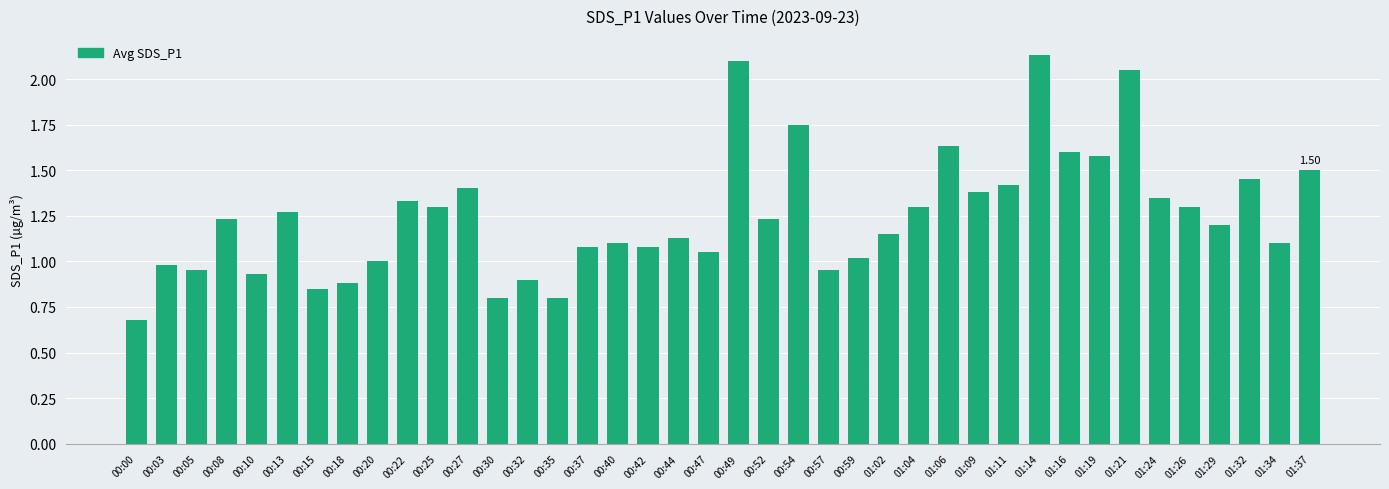

Which has a higher value, 00:47 or 01:16?

01:16